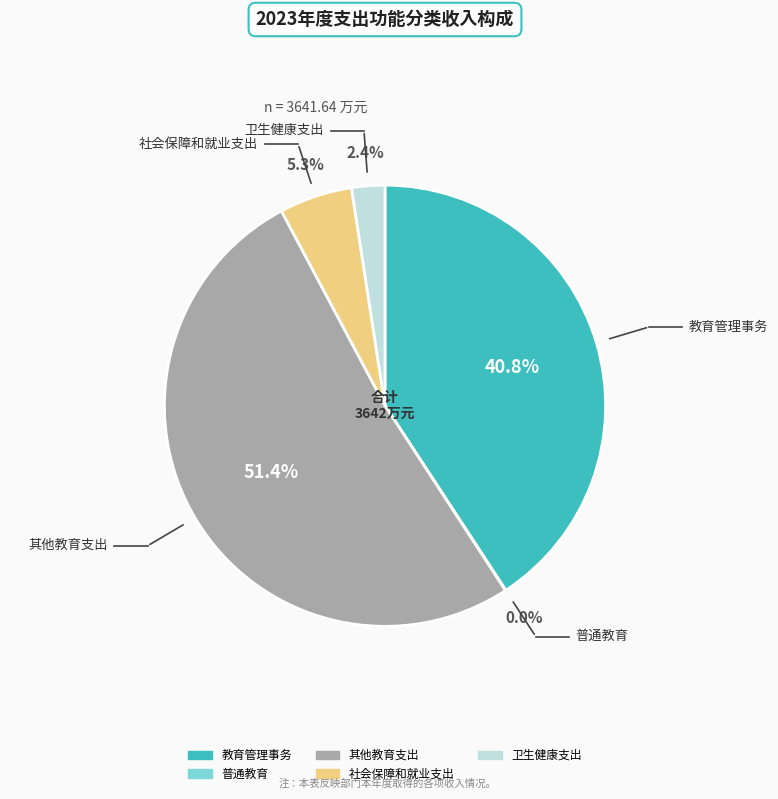

Which category has the biggest portion of the pie?

其他教育支出